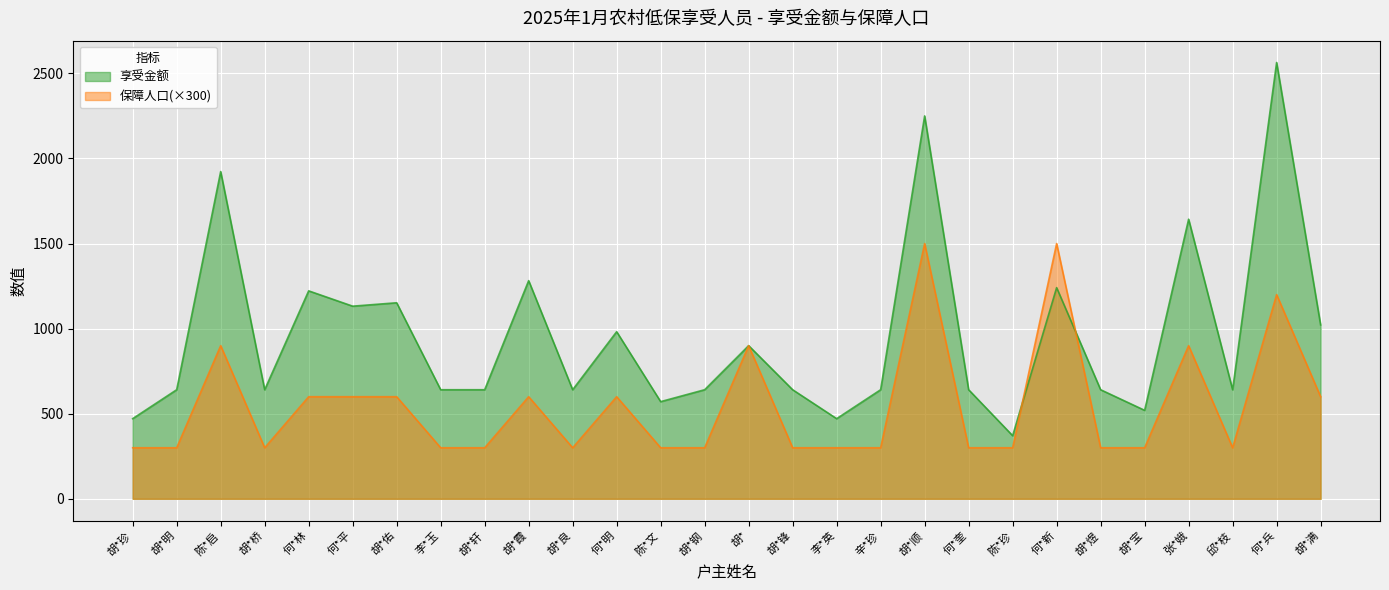

What is the difference between the highest and lowest values at 胡*顺?

750